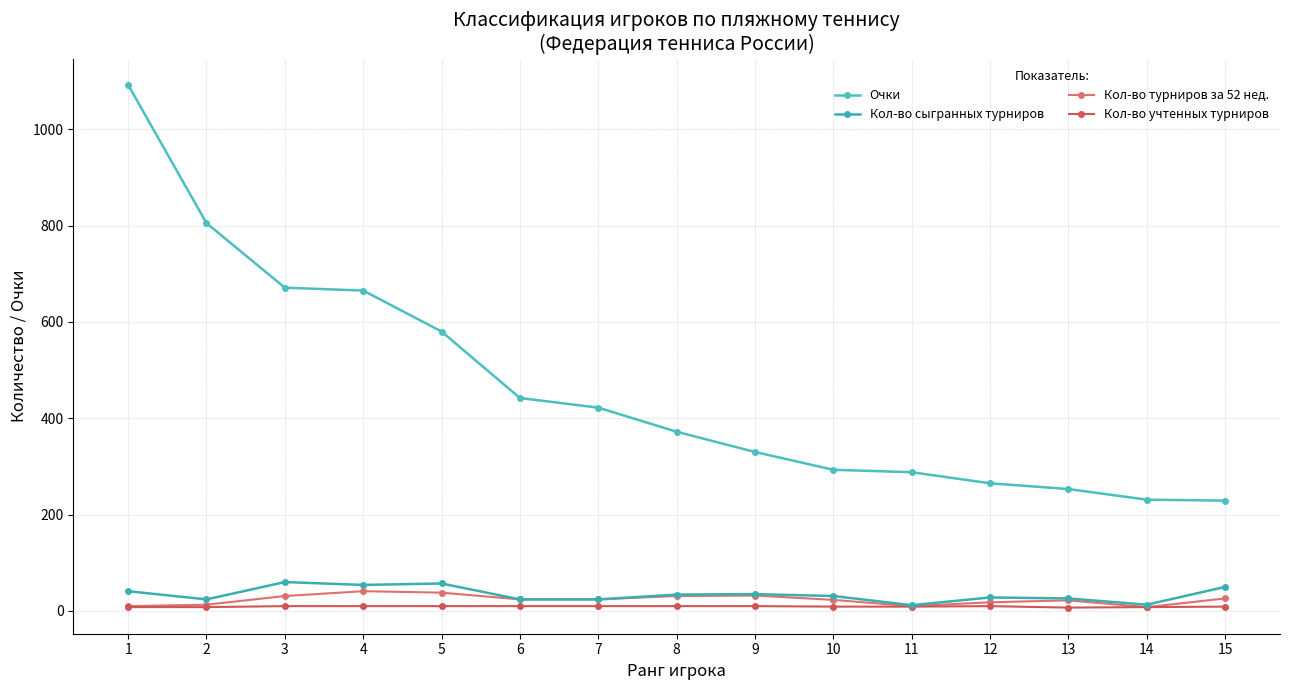

Does the chart display data point markers on the line(s)?

Yes